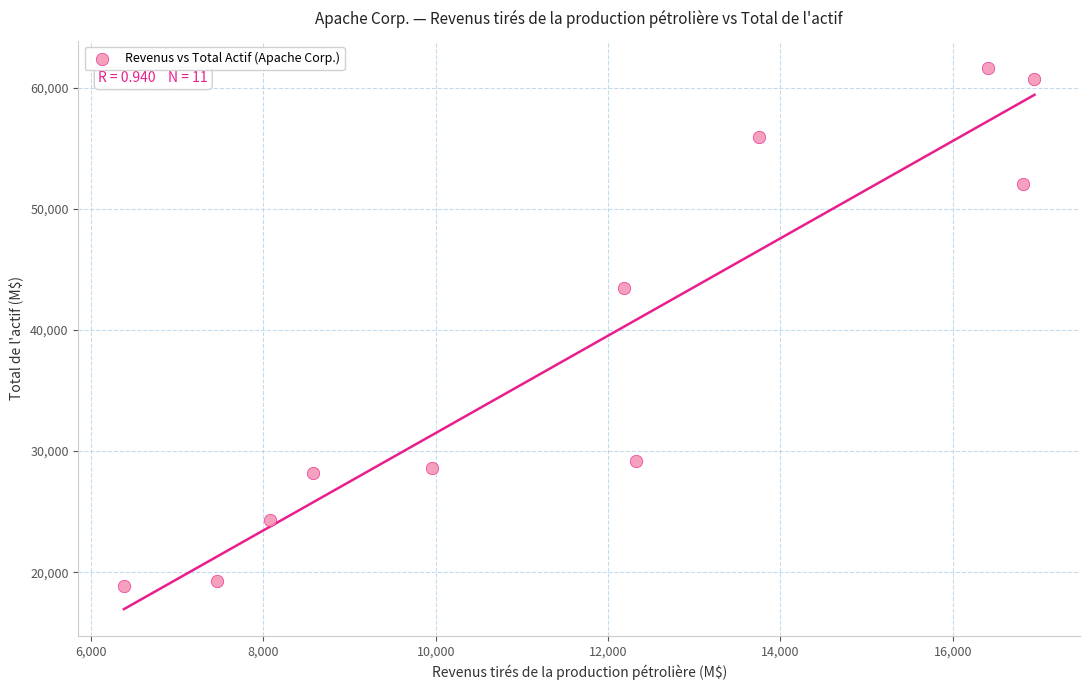

What Y value in the scatter plot is closest to 40239?

43425